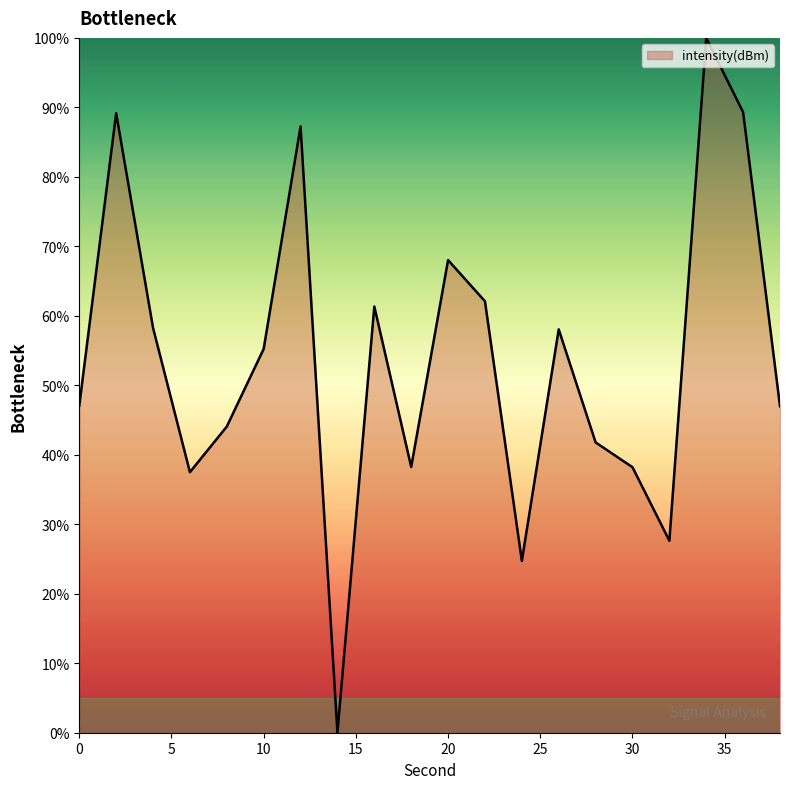

What is the greatest value displayed?

100.0